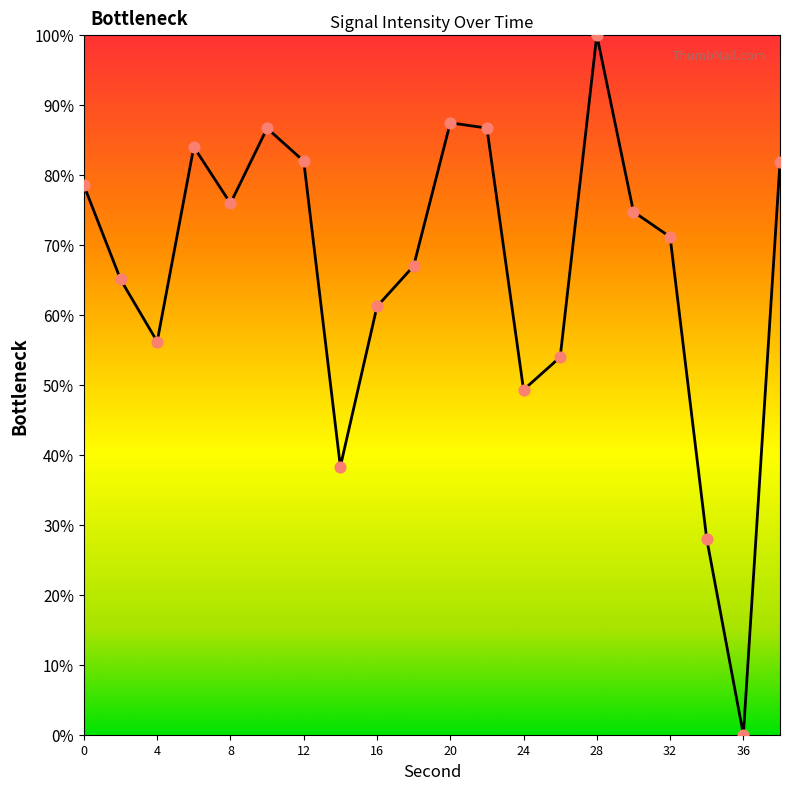

What is the maximum value shown in the chart?

100.0